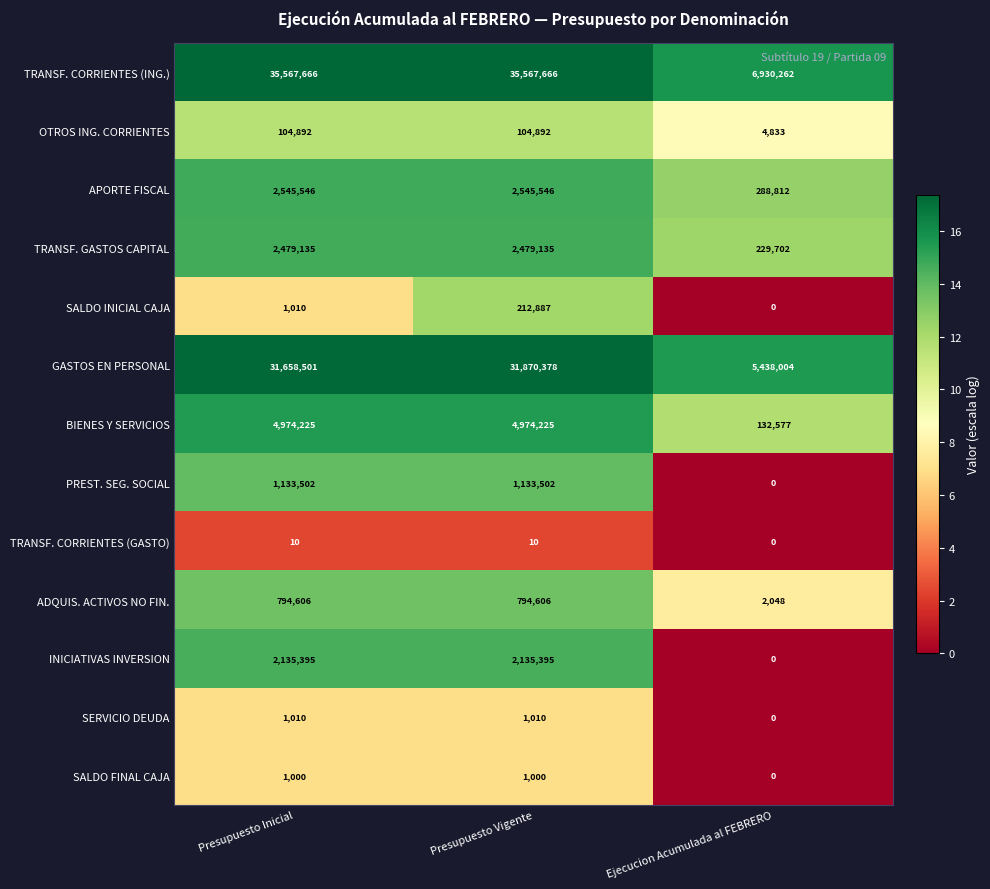

Which series has the largest range (max minus min)?

TRANSF. CORRIENTES (ING.)